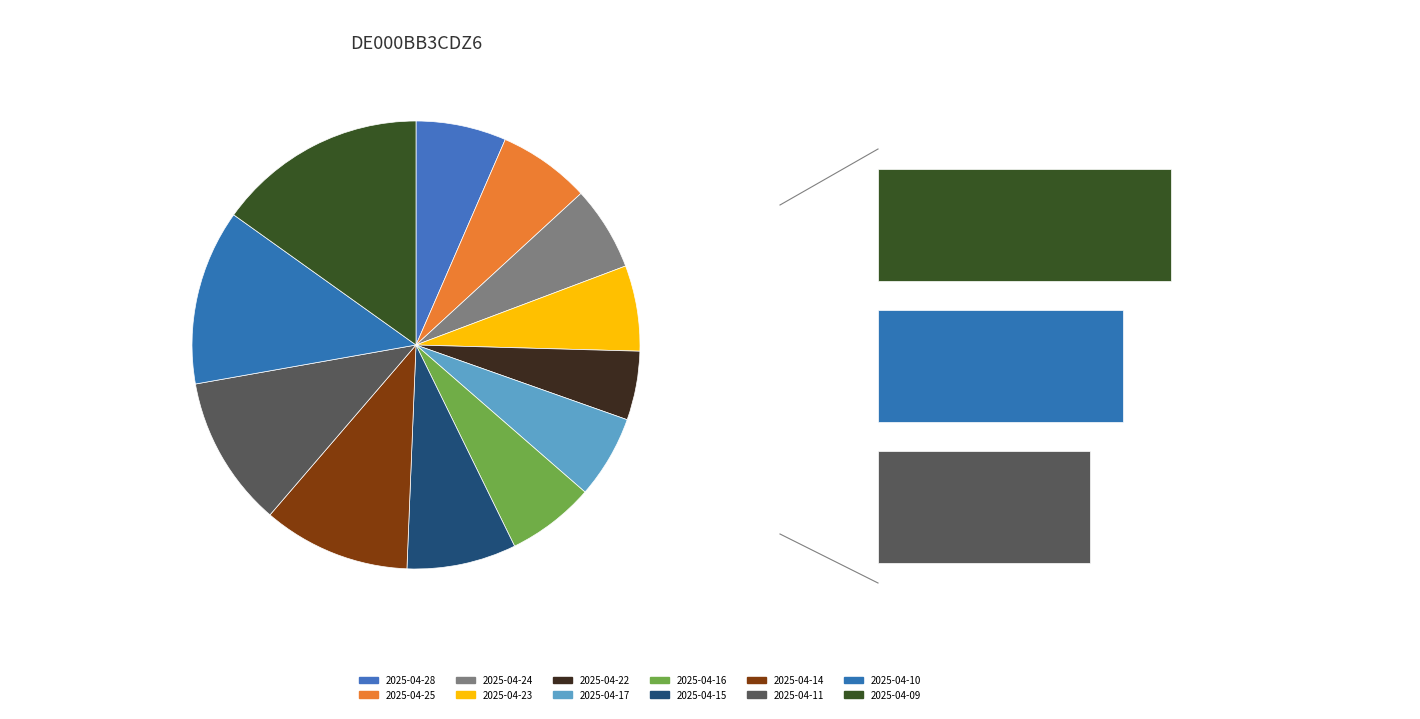

To the nearest percent, what is the difference between the largest and smallest slice percentages?

10%